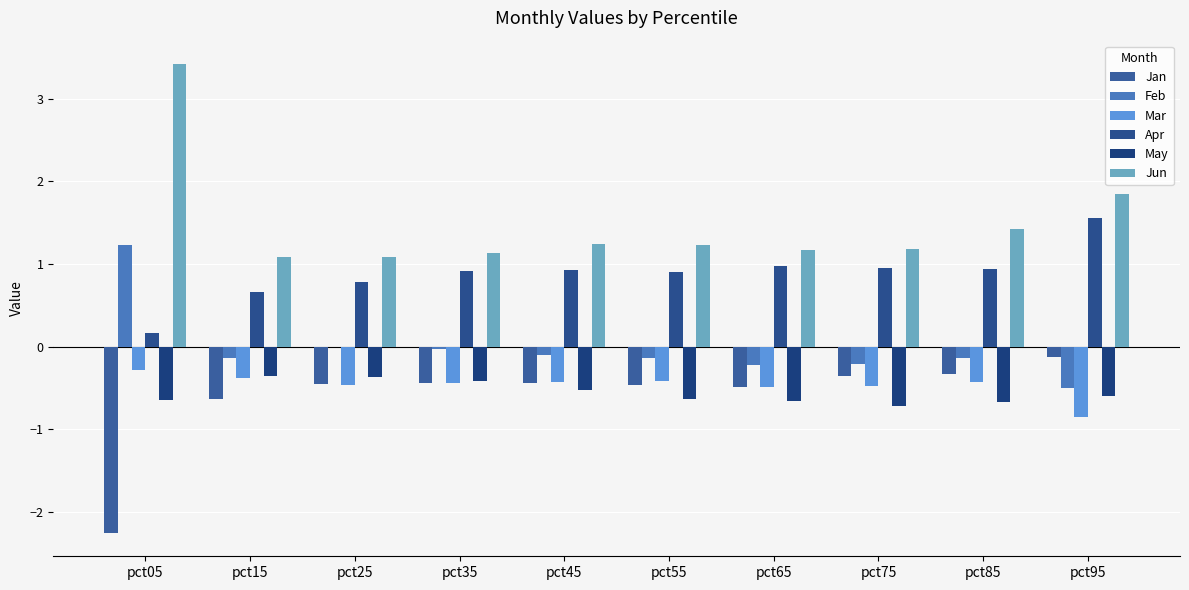

What value does the Feb series have at pct75?

-0.2